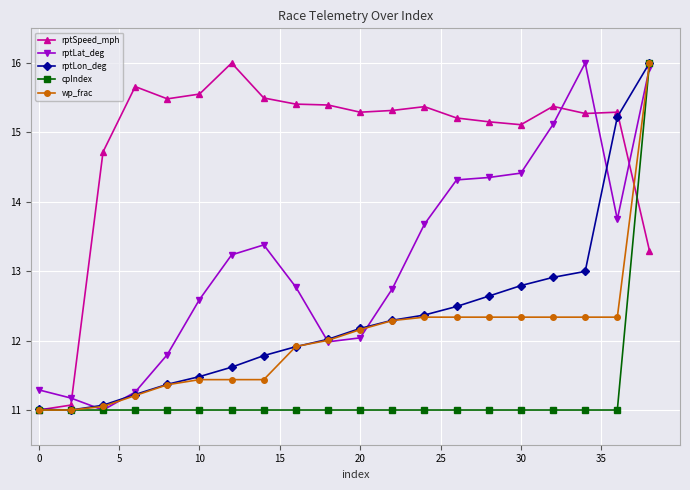

How many lines are shown in the chart?

5